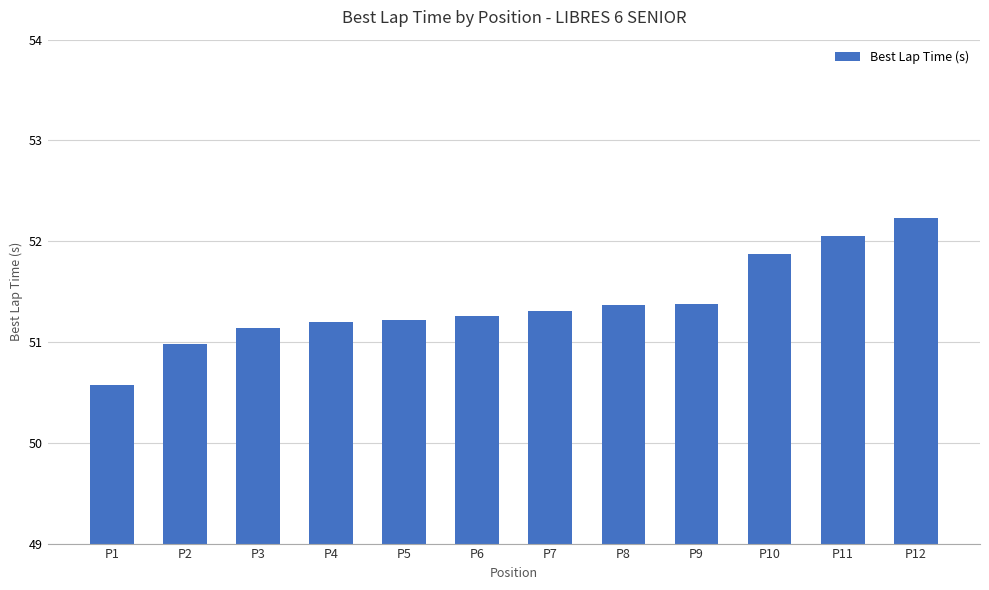

What is the ratio of the value at P4 to the value at P1?

1.0